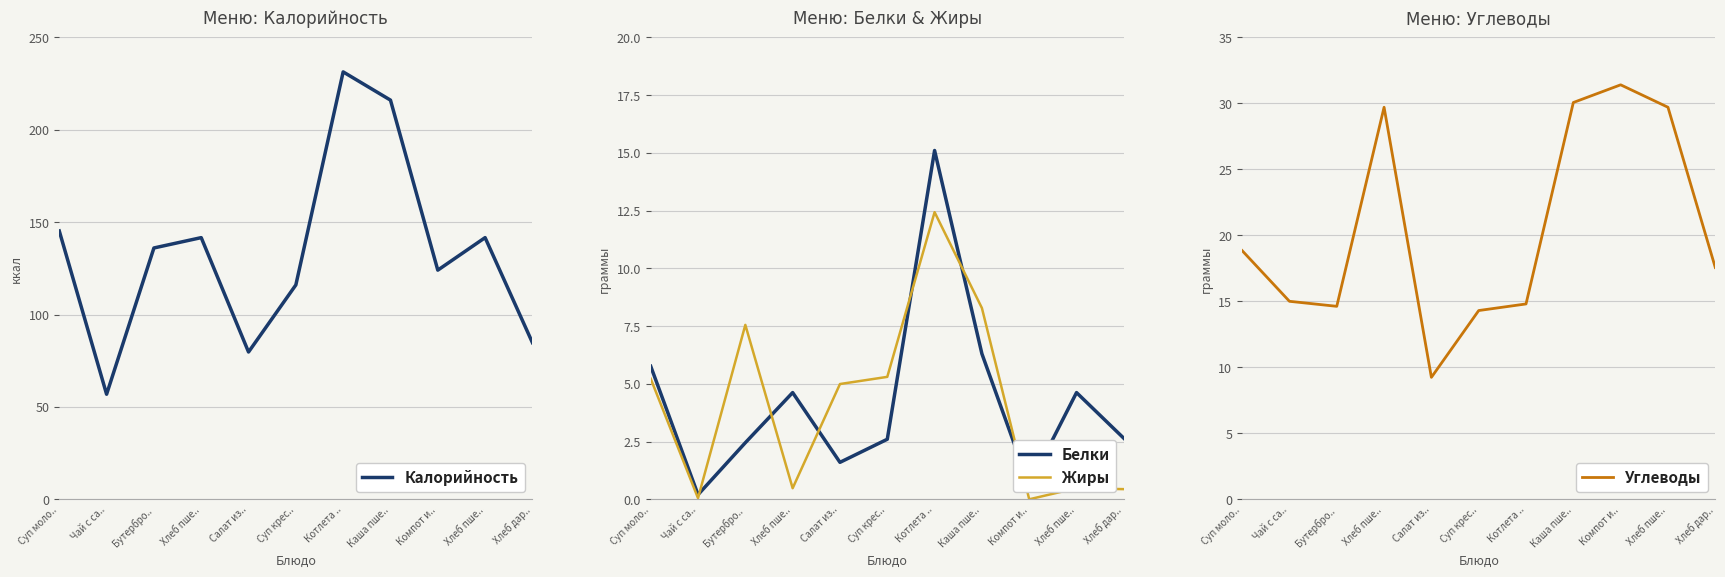

Reading left to right, transcribe all the data shown in this chart.

Калорийность: Суп моло..=145.2	Чай с са..=56.9	Бутербро..=136.0	Хлеб пше..=141.6	Салат из..=79.7	Суп крес..=116.0	Котлета ..=231.3	Каша пше..=216.0	Компот и..=124.0	Хлеб пше..=141.6	Хлеб дар..=84.8
Белки: Суп моло..=5.8	Чай с са..=0.2	Бутербро..=2.5	Хлеб пше..=4.6	Салат из..=1.6	Суп крес..=2.6	Котлета ..=15.1	Каша пше..=6.3	Компот и..=0.6	Хлеб пше..=4.6	Хлеб дар..=2.6
Жиры: Суп моло..=5.2	Чай с са..=0.1	Бутербро..=7.5	Хлеб пше..=0.5	Салат из..=5.0	Суп крес..=5.3	Котлета ..=12.4	Каша пше..=8.3	Компот и..=0.0	Хлеб пше..=0.5	Хлеб дар..=0.4
Углеводы: Суп моло..=18.8	Чай с са..=15.0	Бутербро..=14.6	Хлеб пше..=29.7	Салат из..=9.2	Суп крес..=14.3	Котлета ..=14.8	Каша пше..=30.1	Компот и..=31.4	Хлеб пше..=29.7	Хлеб дар..=17.6